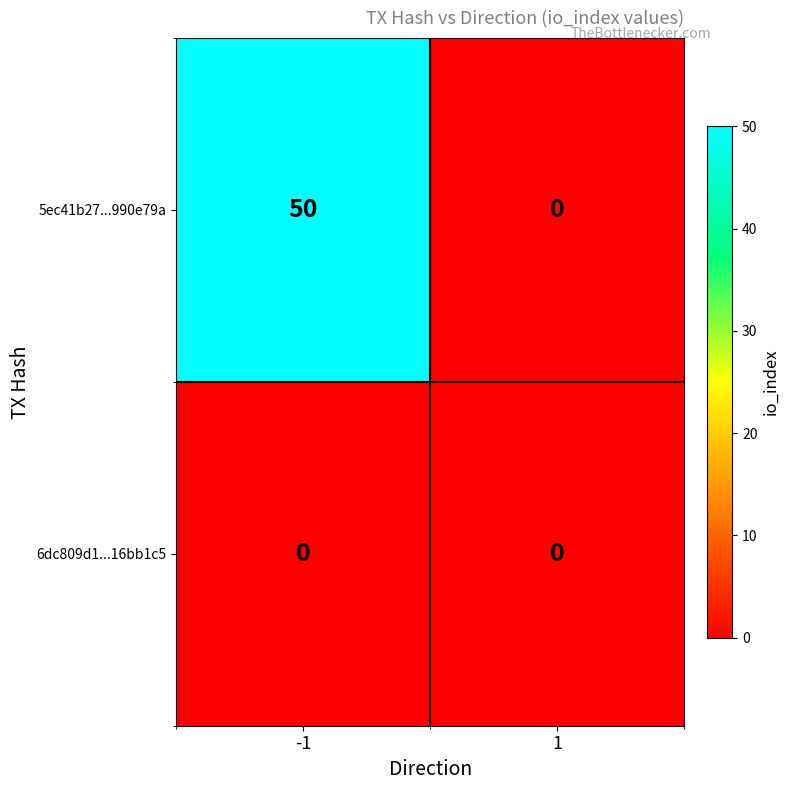

Reading left to right, extract all data points from this chart.

5ec41b27...990e79a: 50	0
6dc809d1...16bb1c5: 0	0